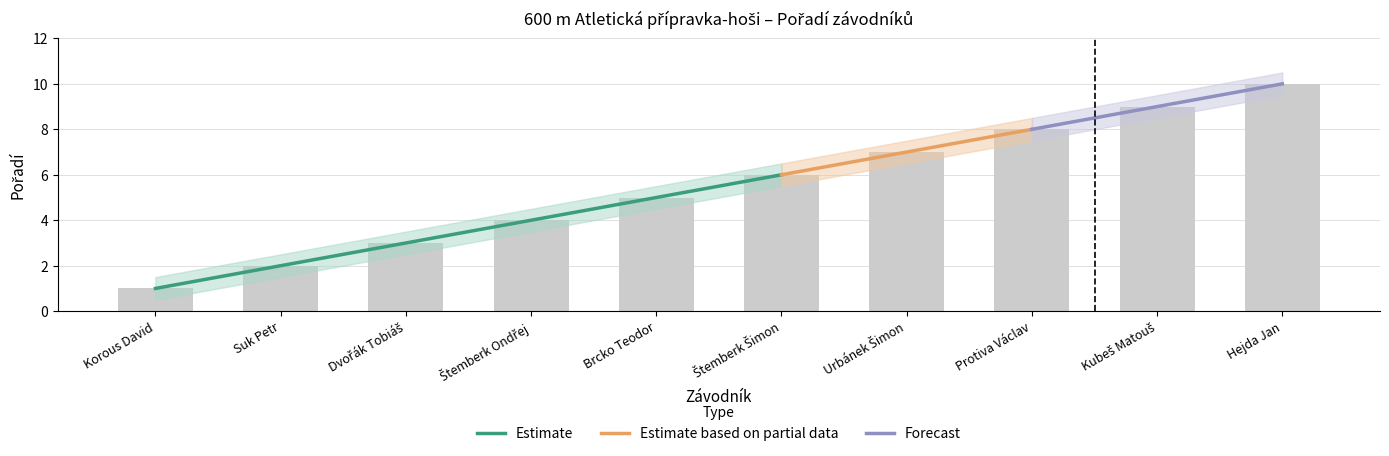

What is the label of the 9th bar from the right?

Suk Petr